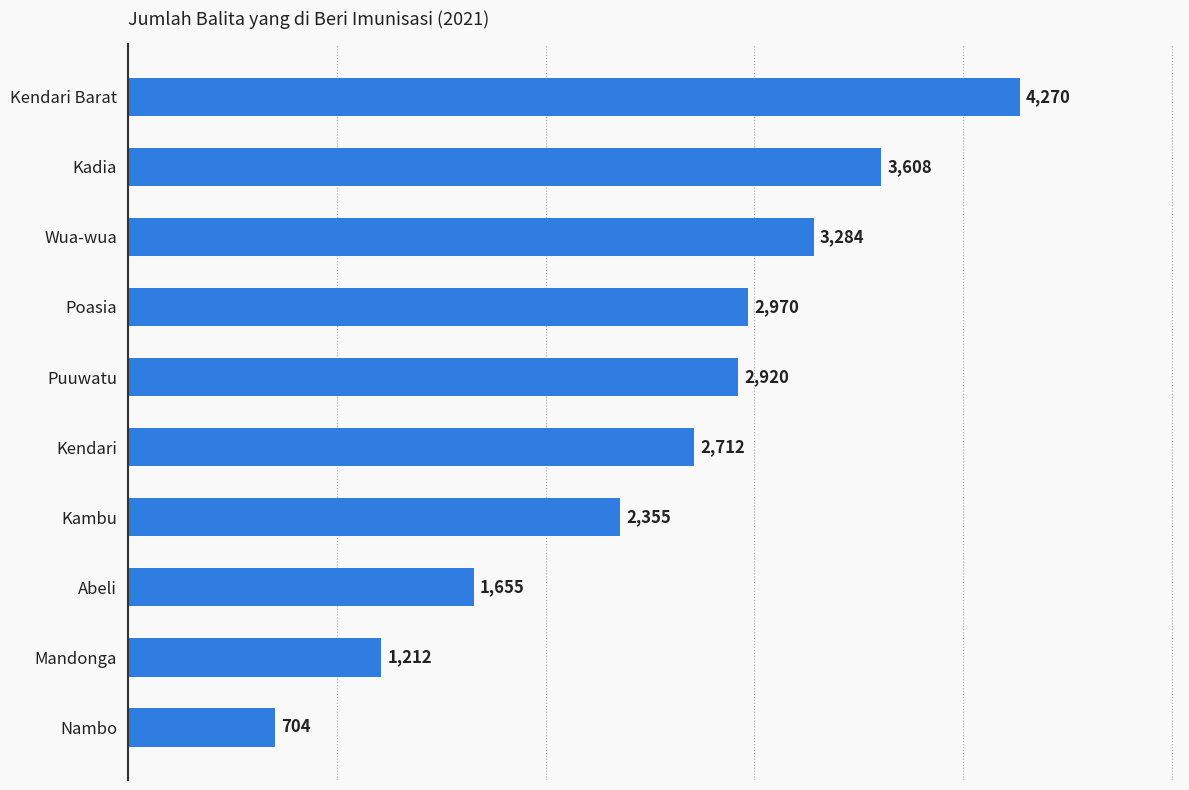

The value at Kendari is 1052. True or false?

False